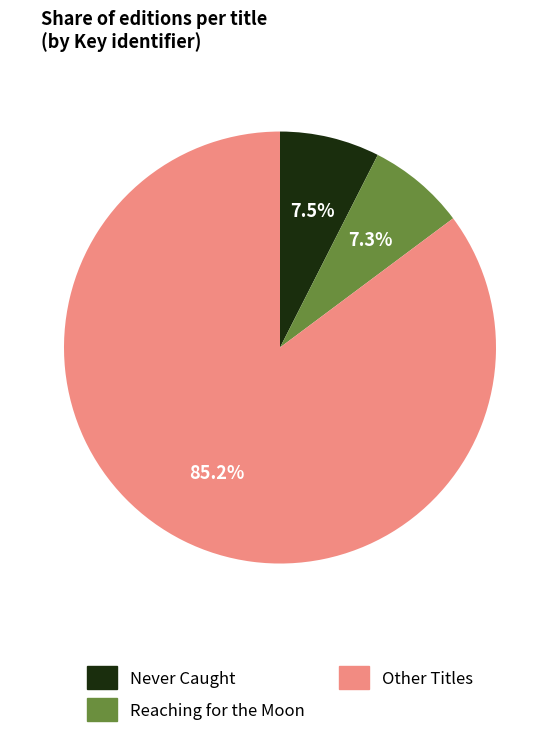

True or false: Reaching for the Moon accounts for 7% of the total.

True